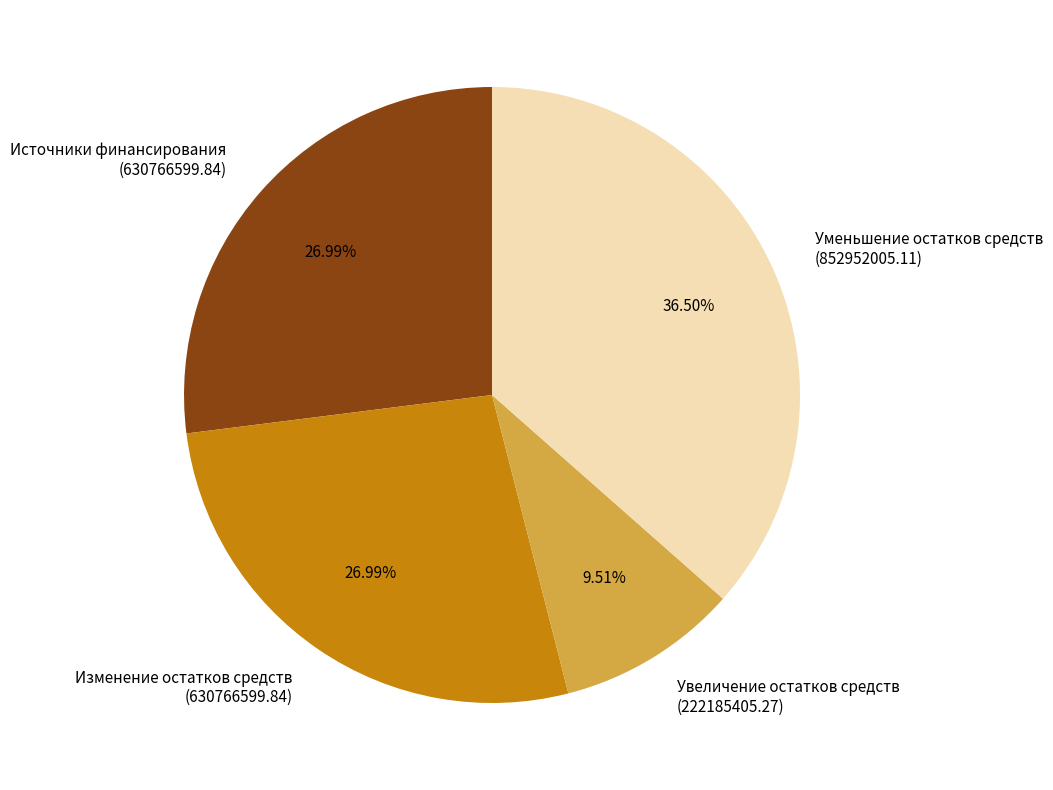

Do Уменьшение остатков средств (852952005.11) and Изменение остатков средств (630766599.84) together represent more than half of the pie?

Yes